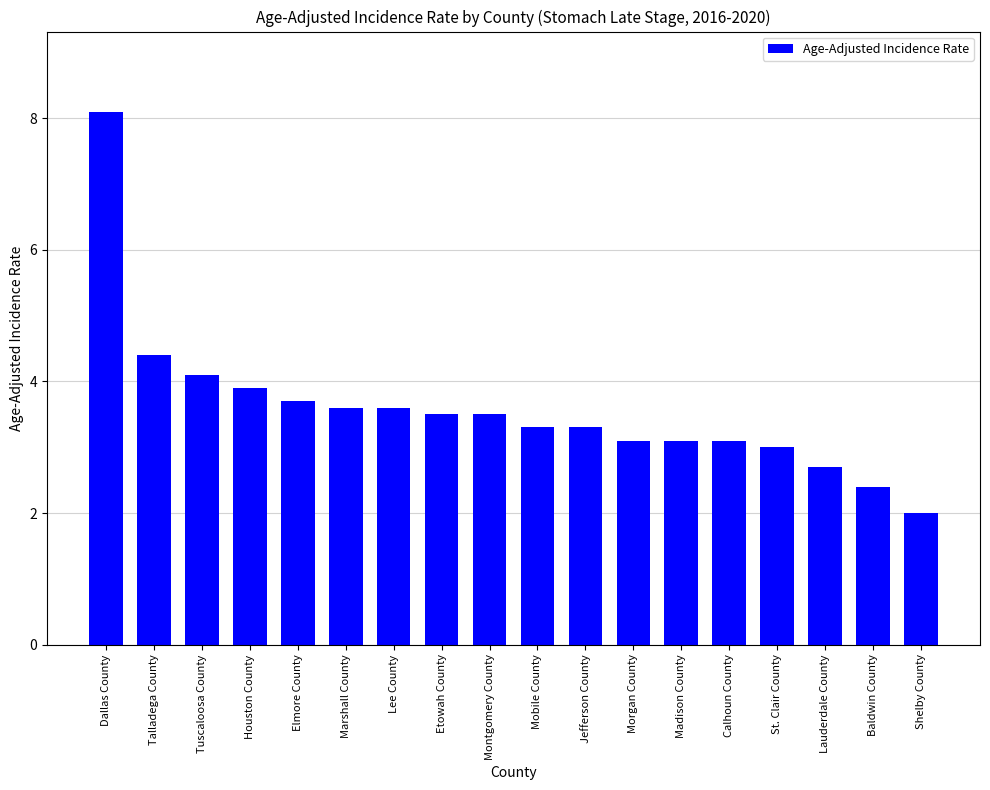

At which category does the chart reach its peak across all series?

Dallas County